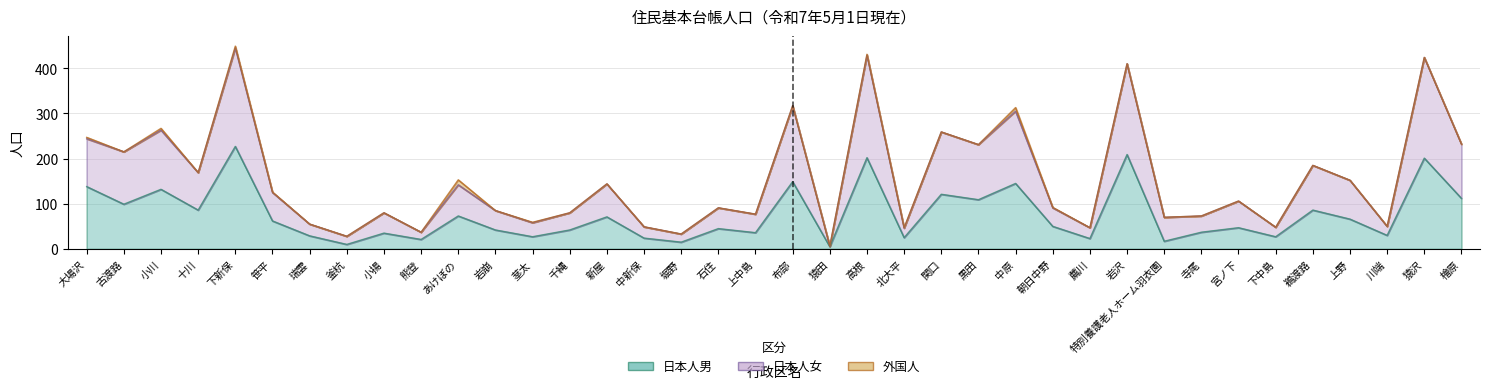

What is the label of the 12th point from the left?

岩崩